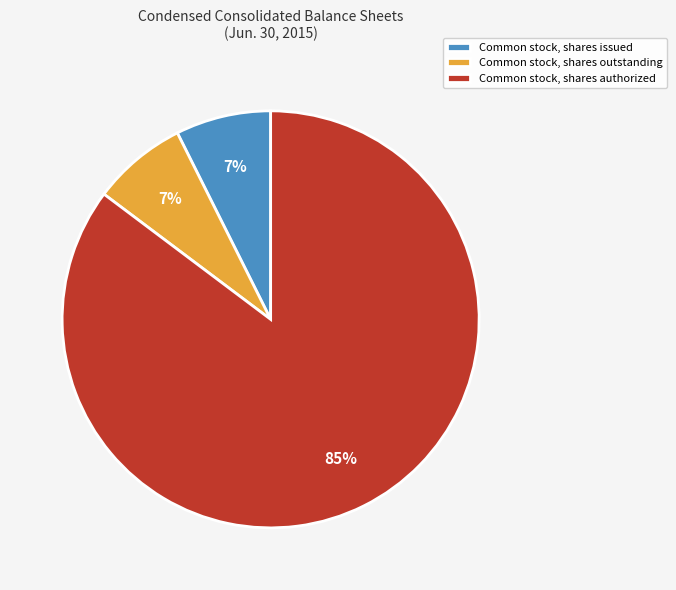

Which slice represents more than half of the pie?

Common stock, shares authorized